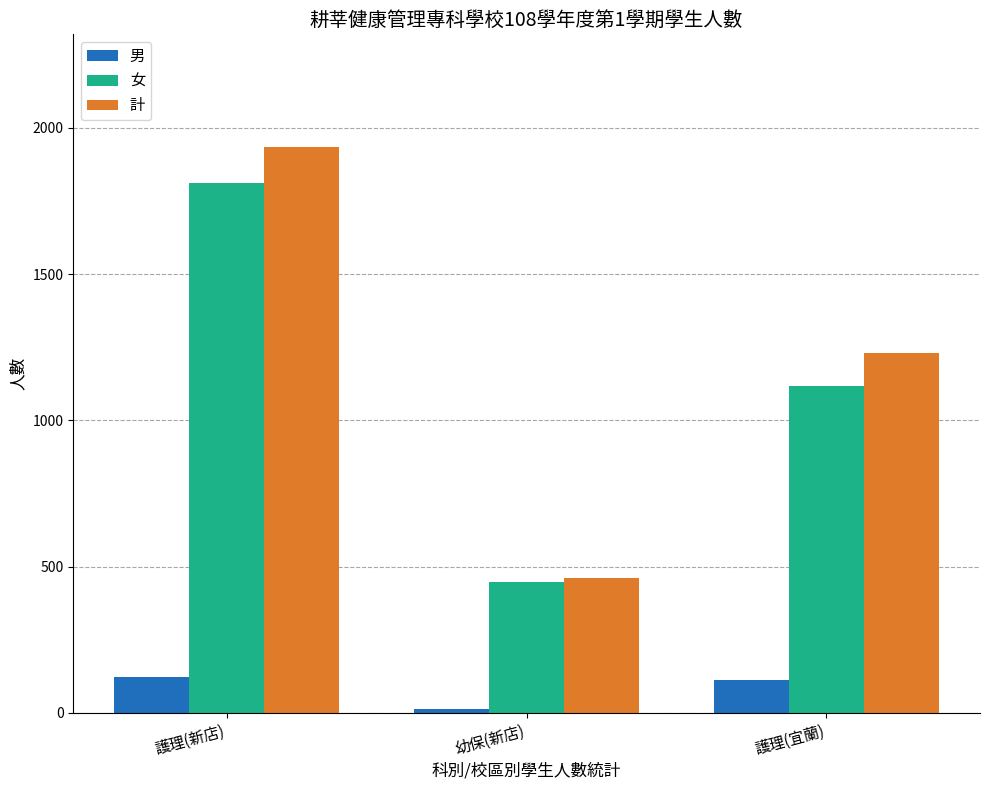

What position from the left is 幼保(新店)?

2